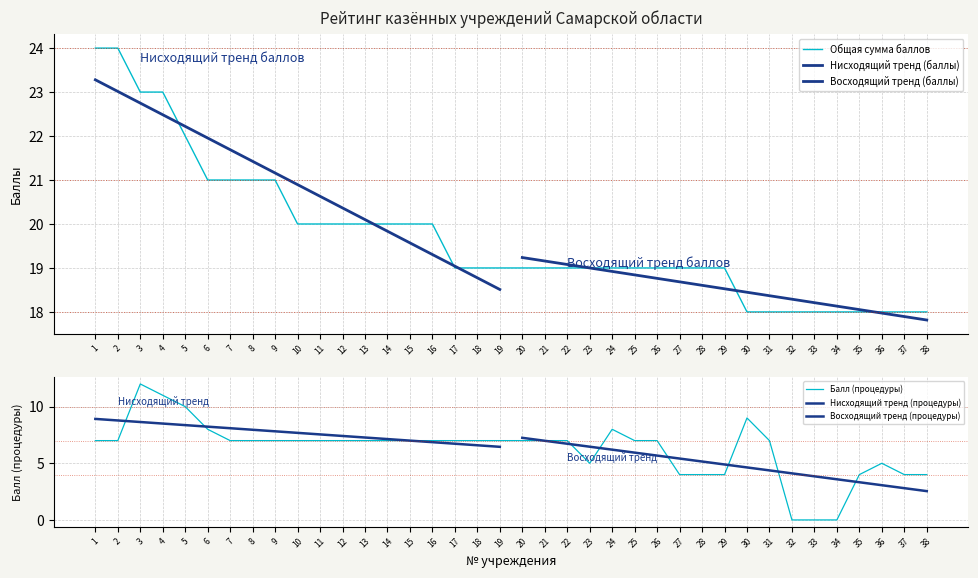

What is the difference between the second highest and second lowest values in the Общая сумма баллов series?

6